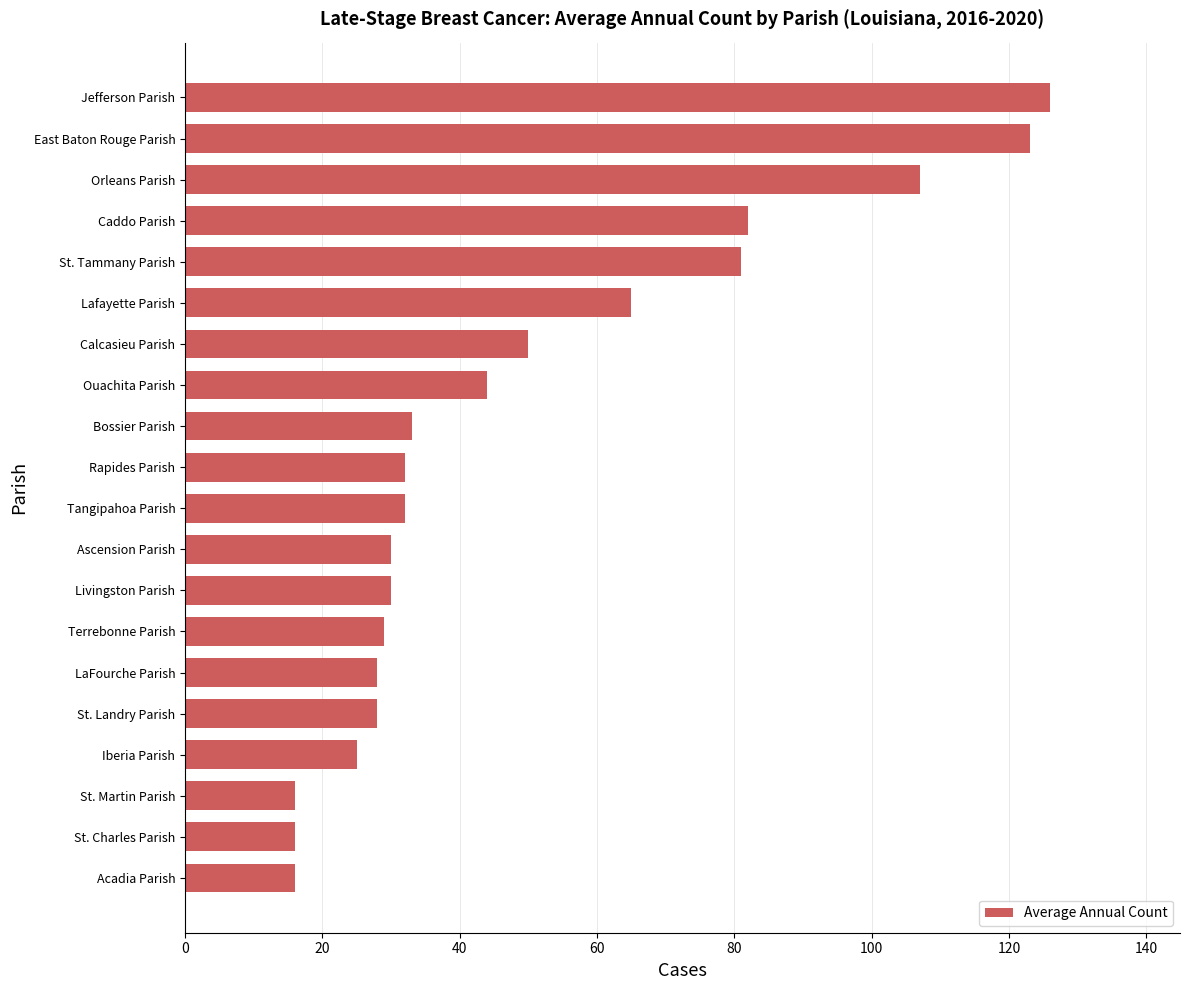

Approximately how many times larger is the value at Terrebonne Parish compared to Ouachita Parish?

0.7